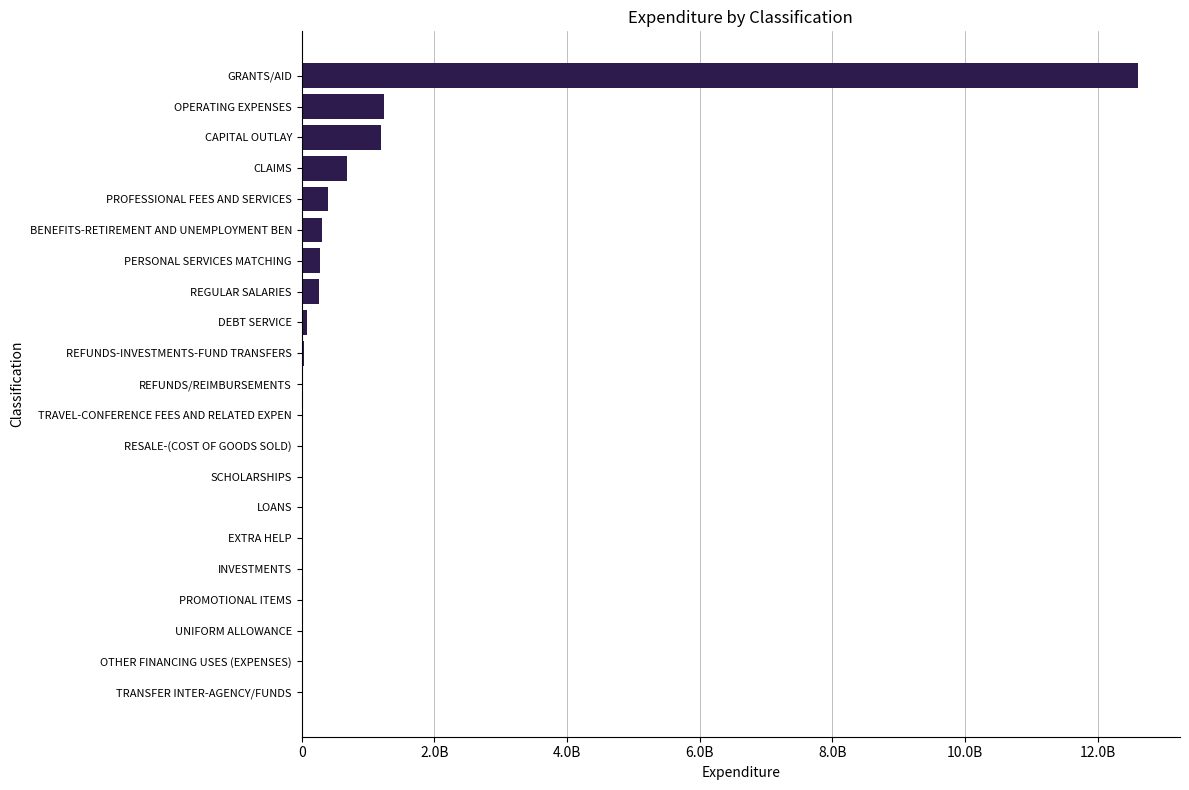

Are the bars horizontal?

Yes